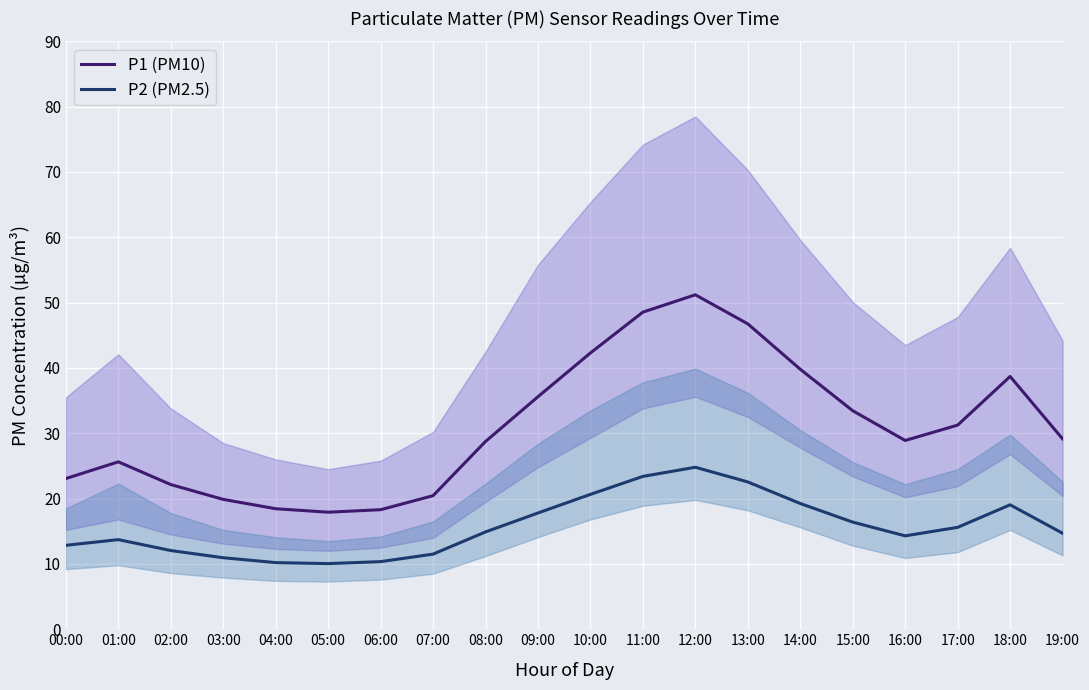

At which label does P2 (PM2.5) first exceed 14?

08:00